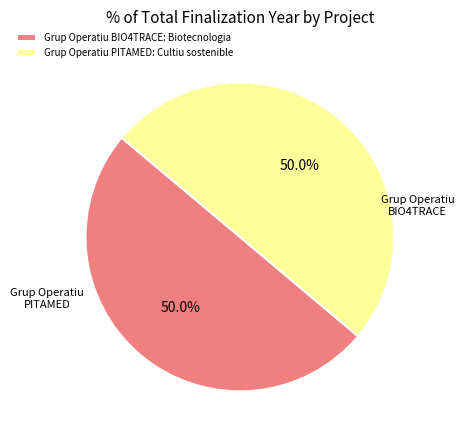

What is the total percentage of Grup Operatiu PITAMED: Cultiu sostenible and Grup Operatiu BIO4TRACE: Biotecnologia?

100.0%